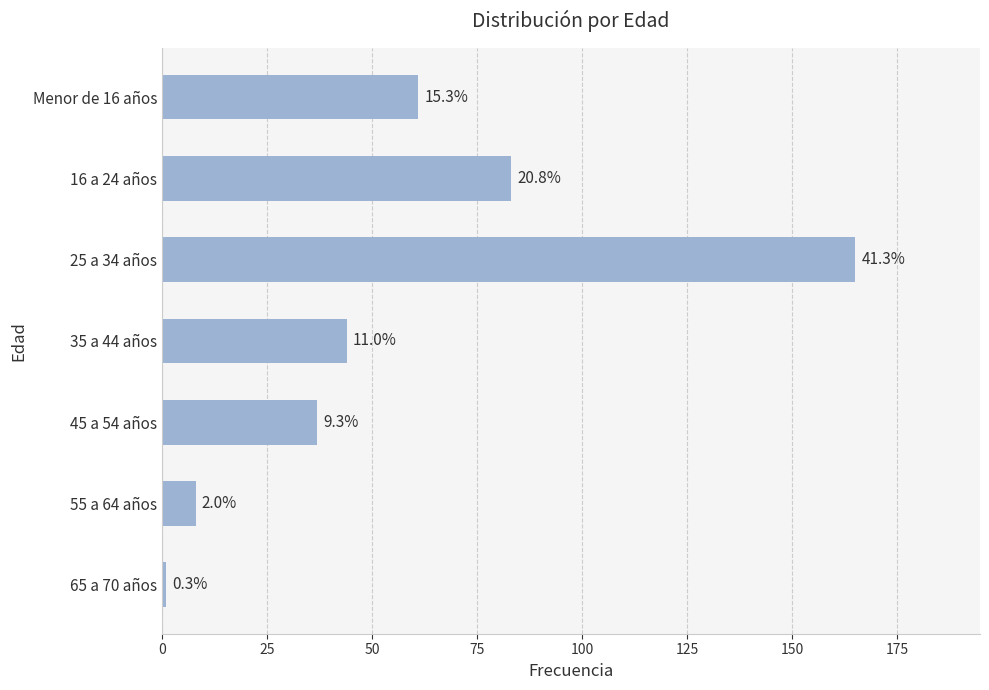

How many bars are there in total?

7